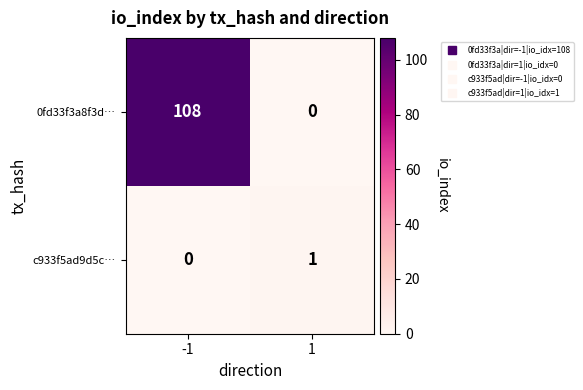

Rank the series at -1 from lowest to highest value.

c933f5ad9d5c…, 0fd33f3a8f3d…